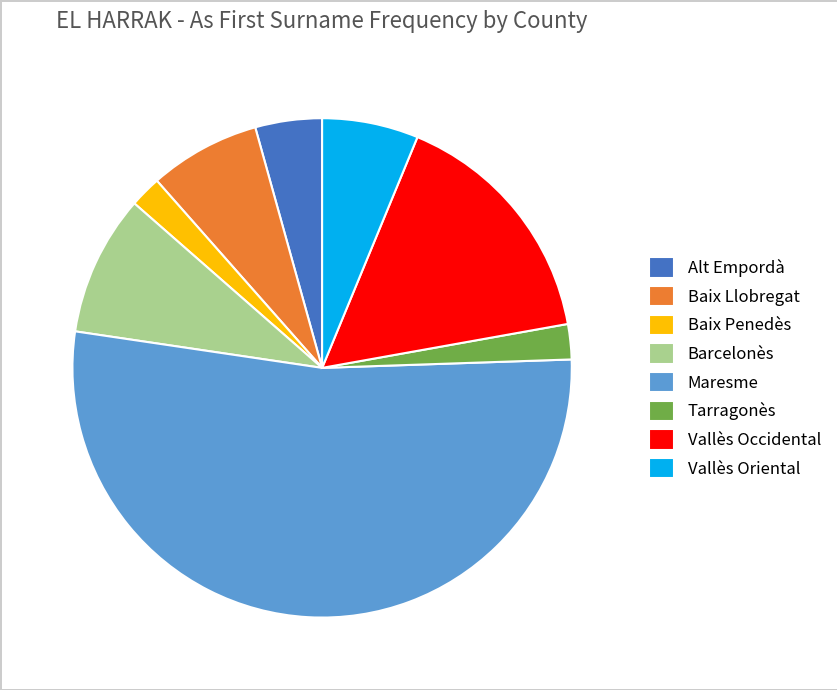

The Baix Penedès slice represents 2% of the pie. True or false?

True